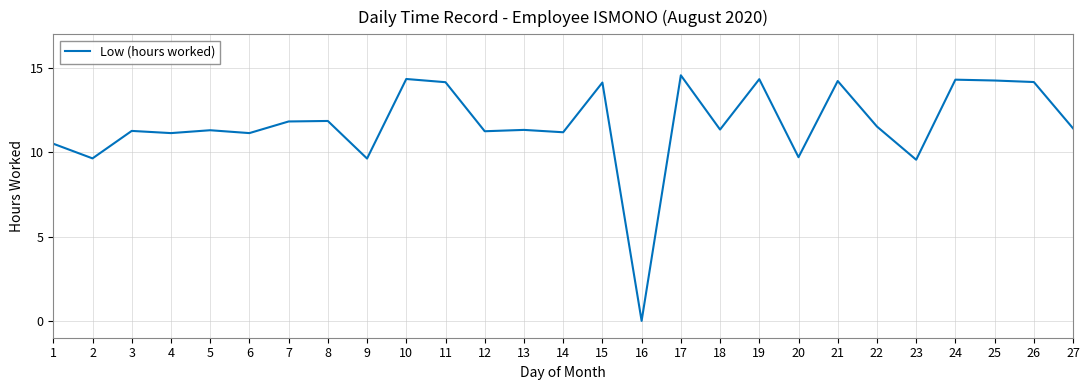

What is the maximum value shown in the chart?

14.6